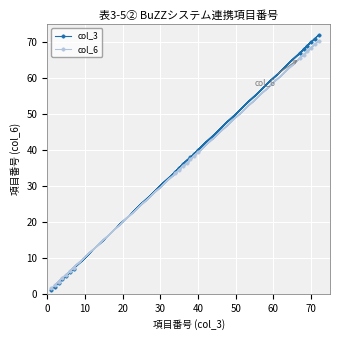

What is the maximum value shown in the chart?

72.0